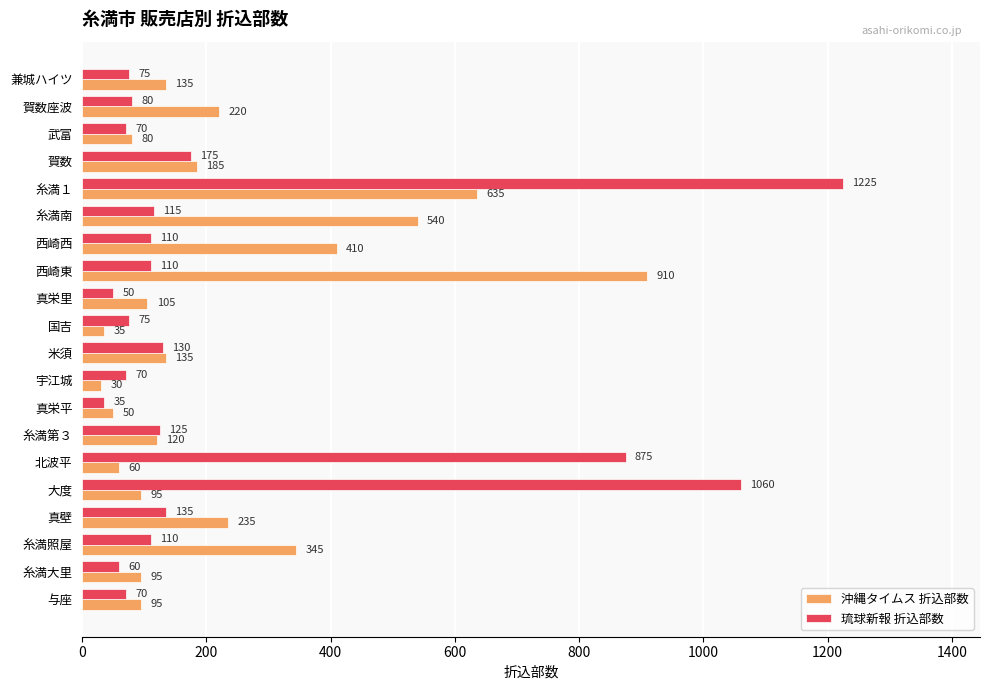

At which category is the sum across all series the highest?

糸満１